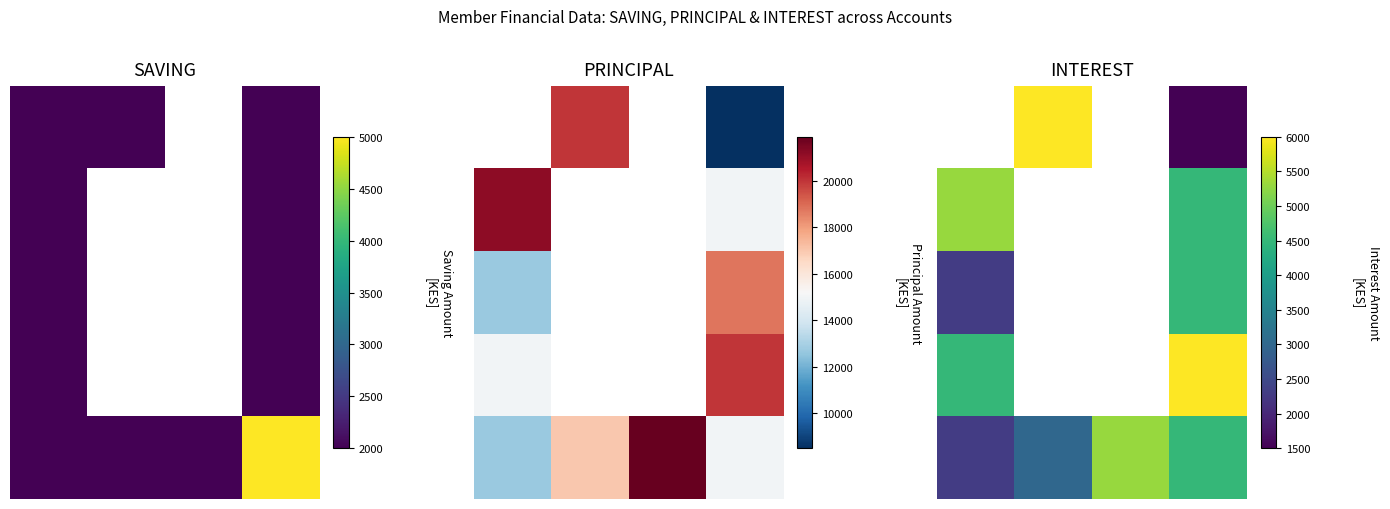

At how many categories does at least one series exceed 3883?

4